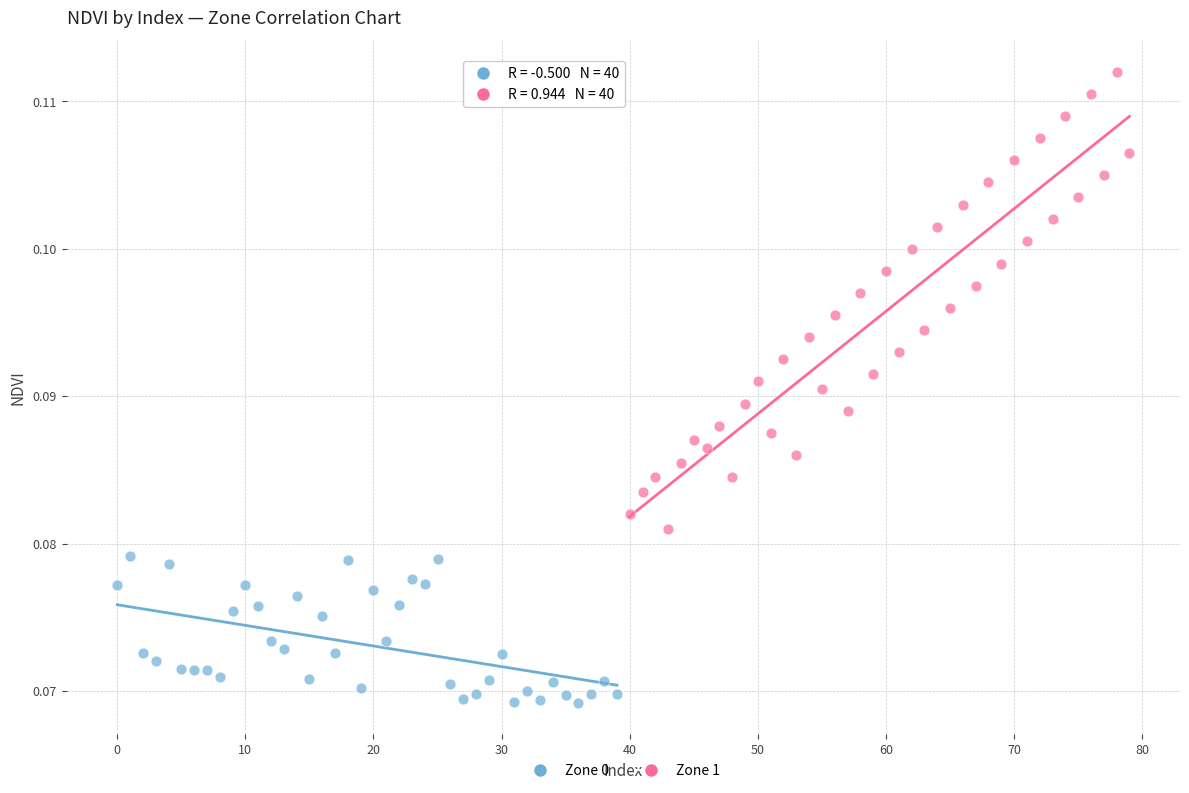

Which series has the widest spread of Y values?

Zone 1